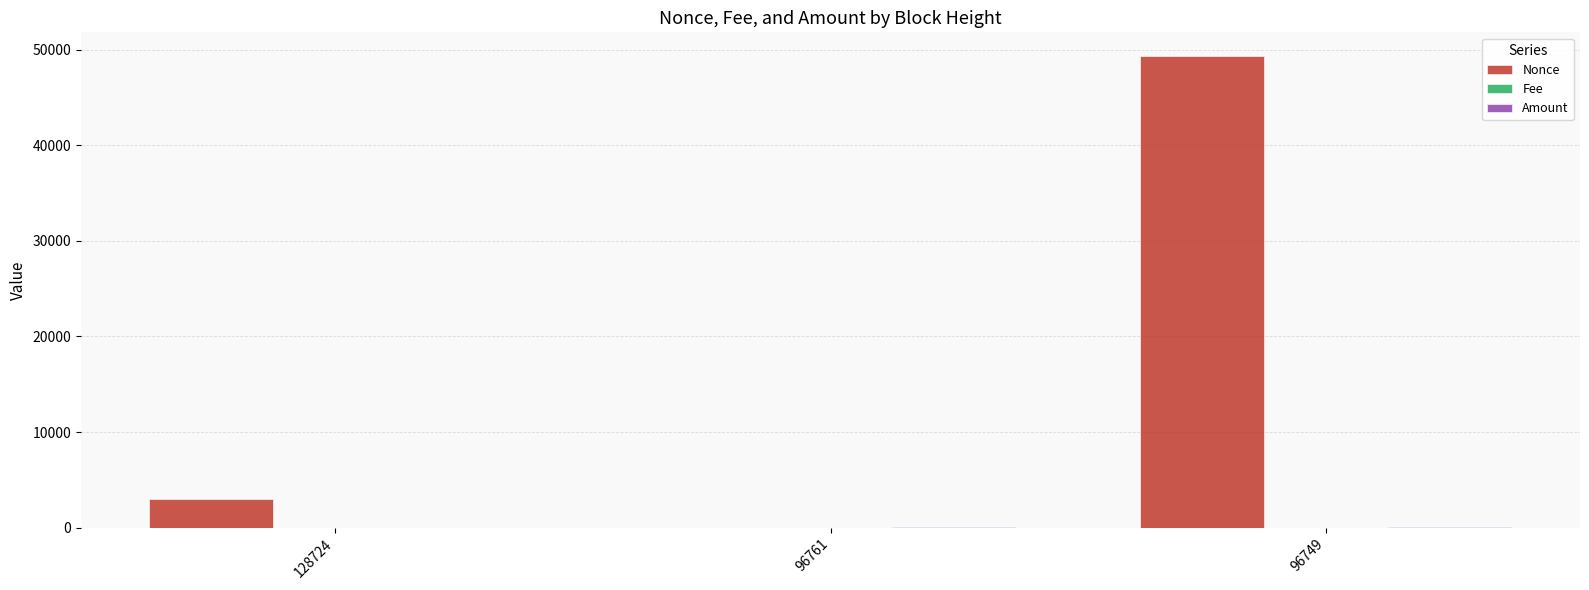

The value of Nonce at 96761 is 0.0. True or false?

True